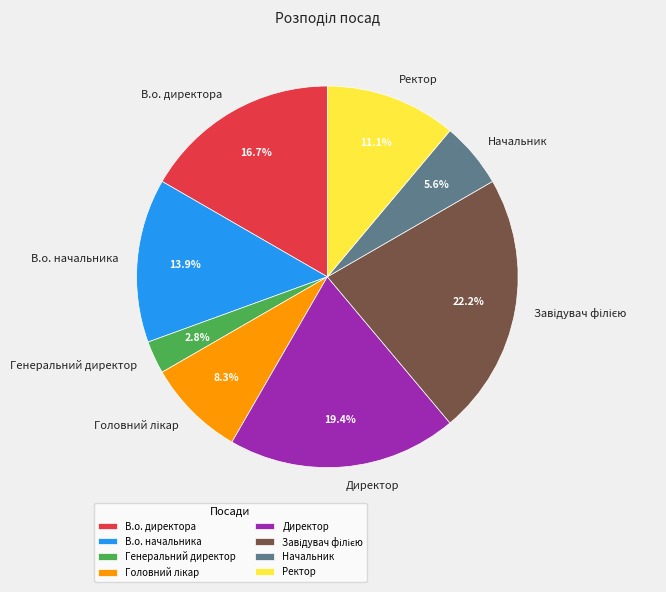

What is the smallest slice in the pie chart?

Генеральний директор